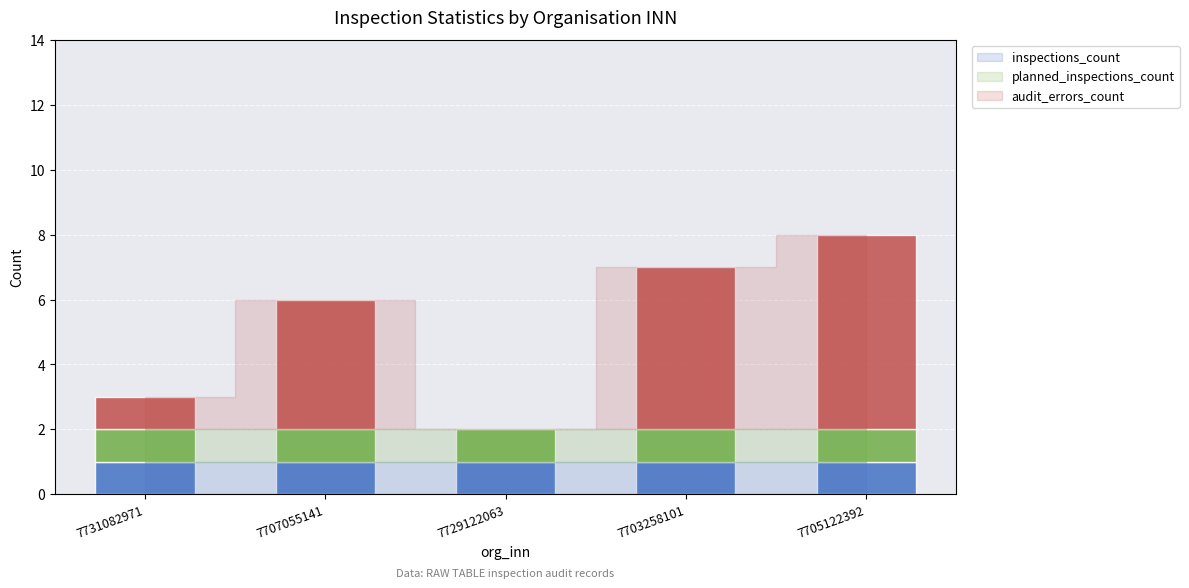

True or false: inspections_count has a value of 1 at 7703258101.

True